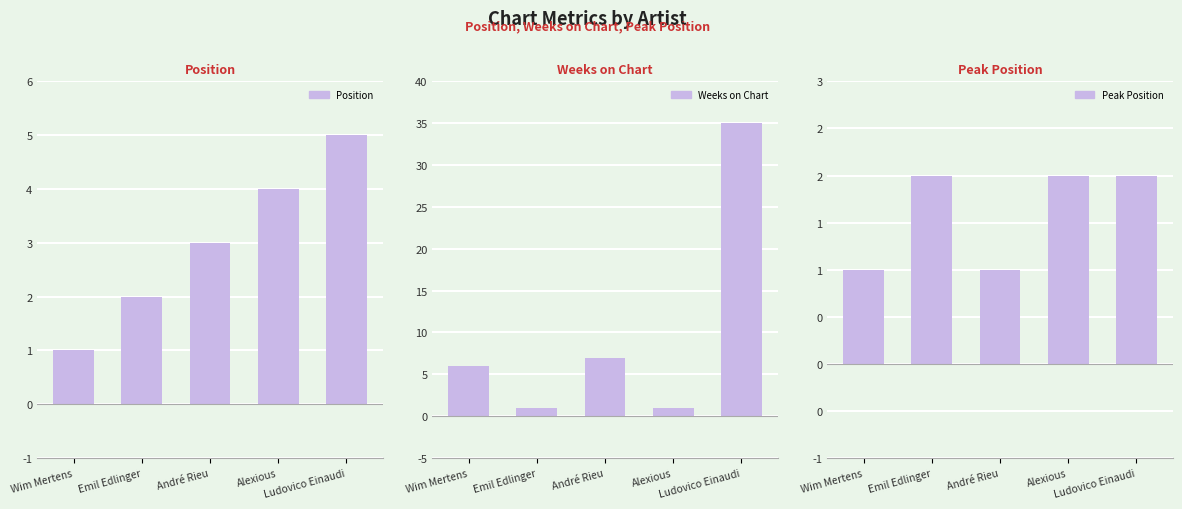

List the series in order of their peak value, lowest first.

Peak Position, Position, Weeks on Chart